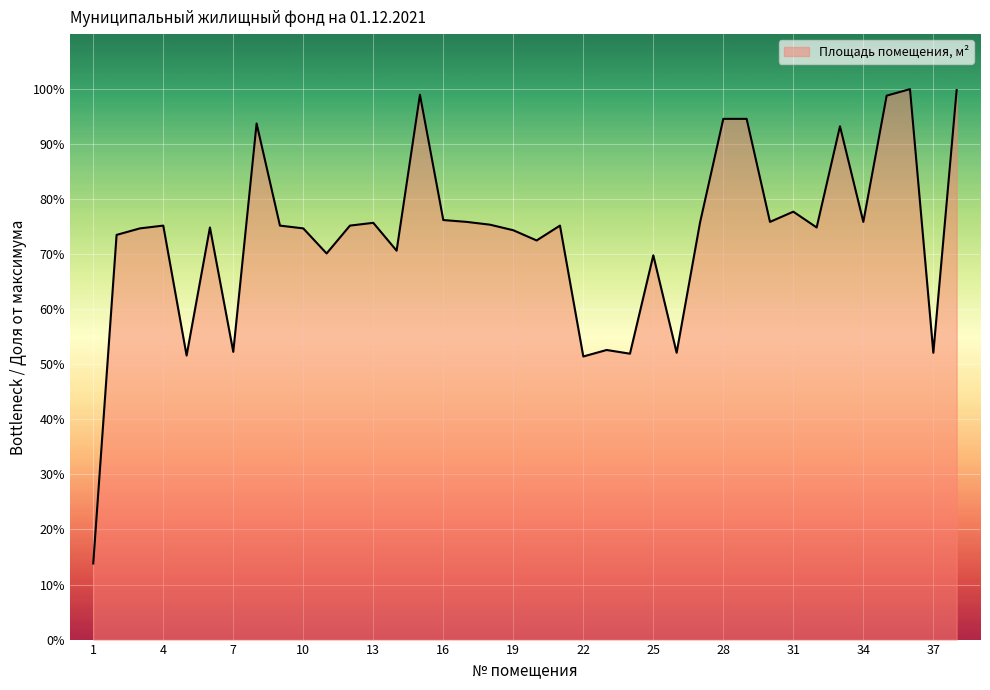

What is the greatest value displayed?

100.0